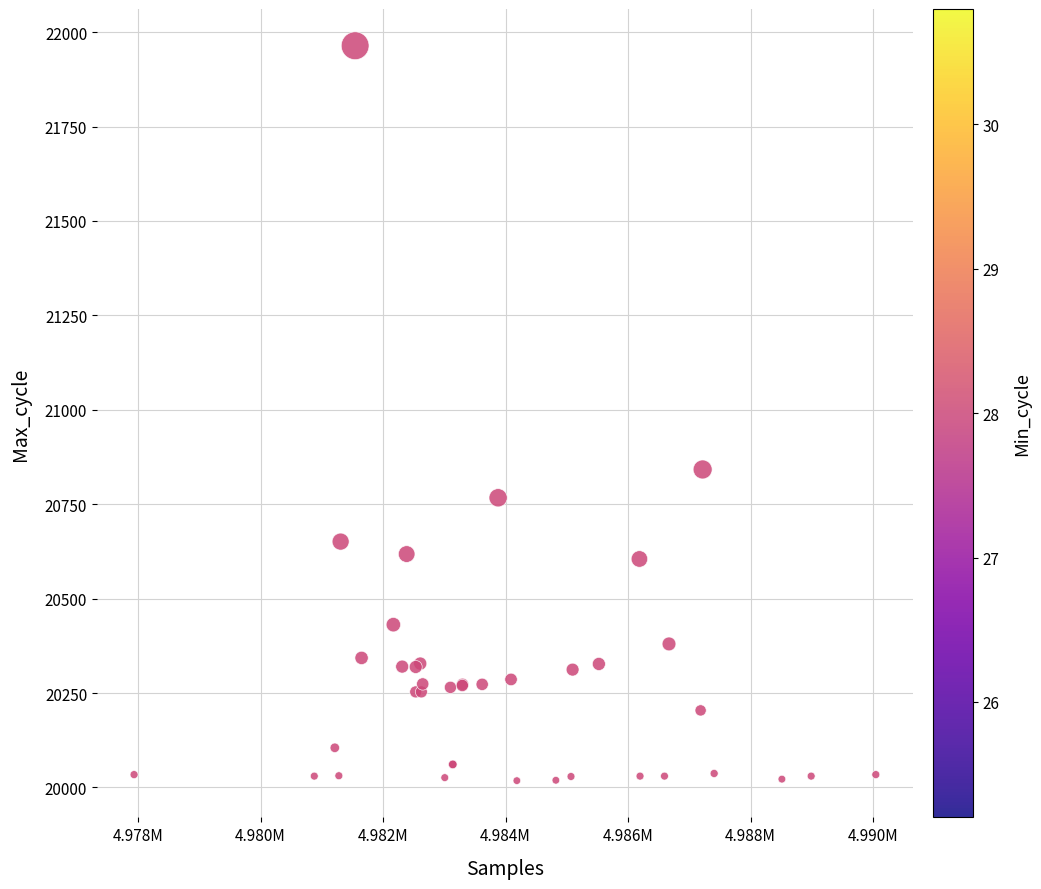

What Y value in the scatter plot is closest to 20991?

20842